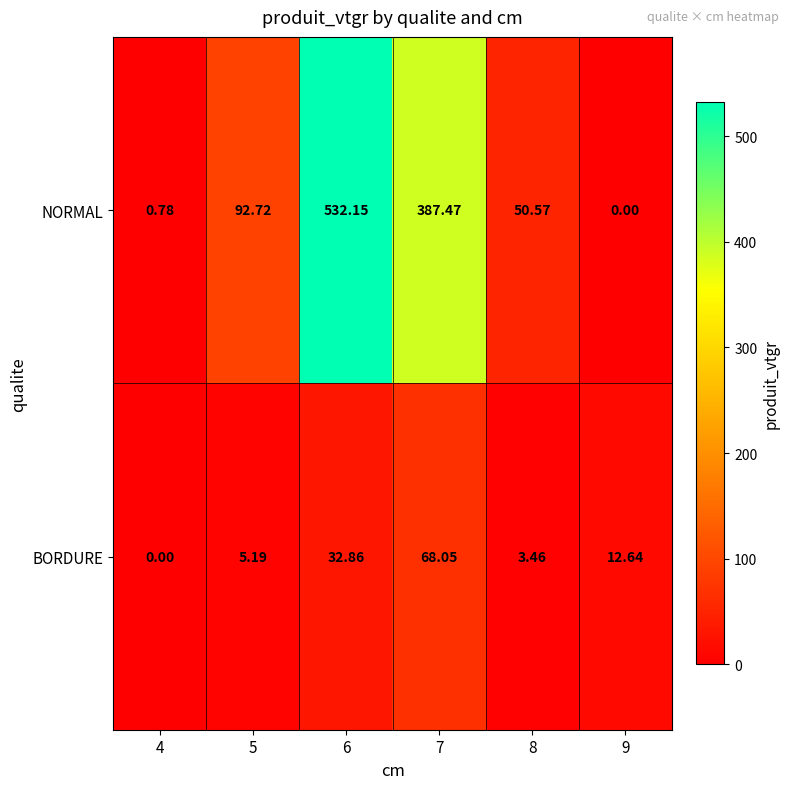

At 6, list the series in order from smallest to largest.

BORDURE, NORMAL